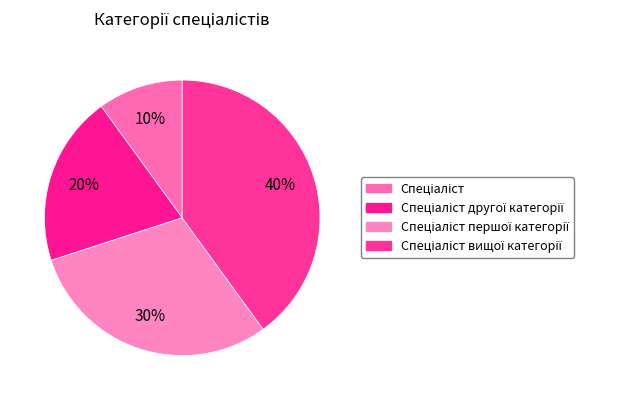

What percentage is the Спеціаліст вищої категорії slice, to the nearest percent?

40%